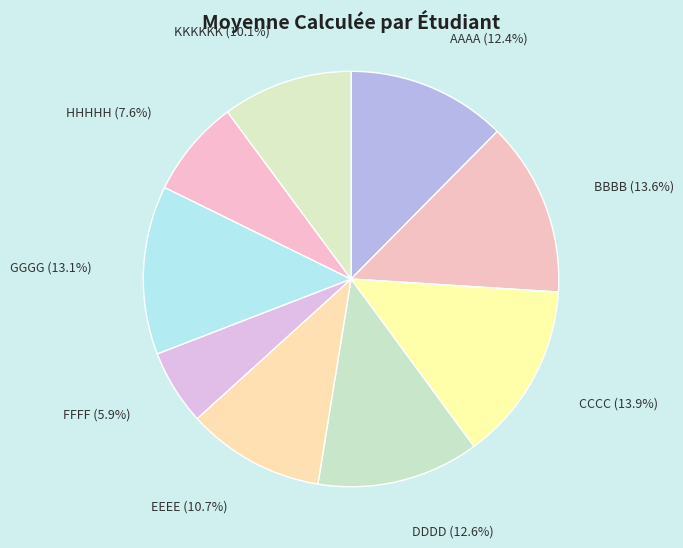

Which slice is the smallest?

FFFF